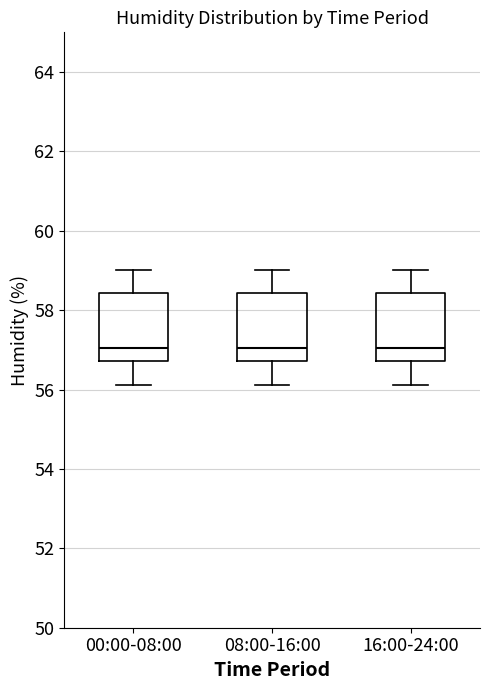

Where does the upper whisker of the box for 00:00-08:00 end on the y-axis? The values are not printed on the chart, so give them approximately, as read against the axis.

59.0